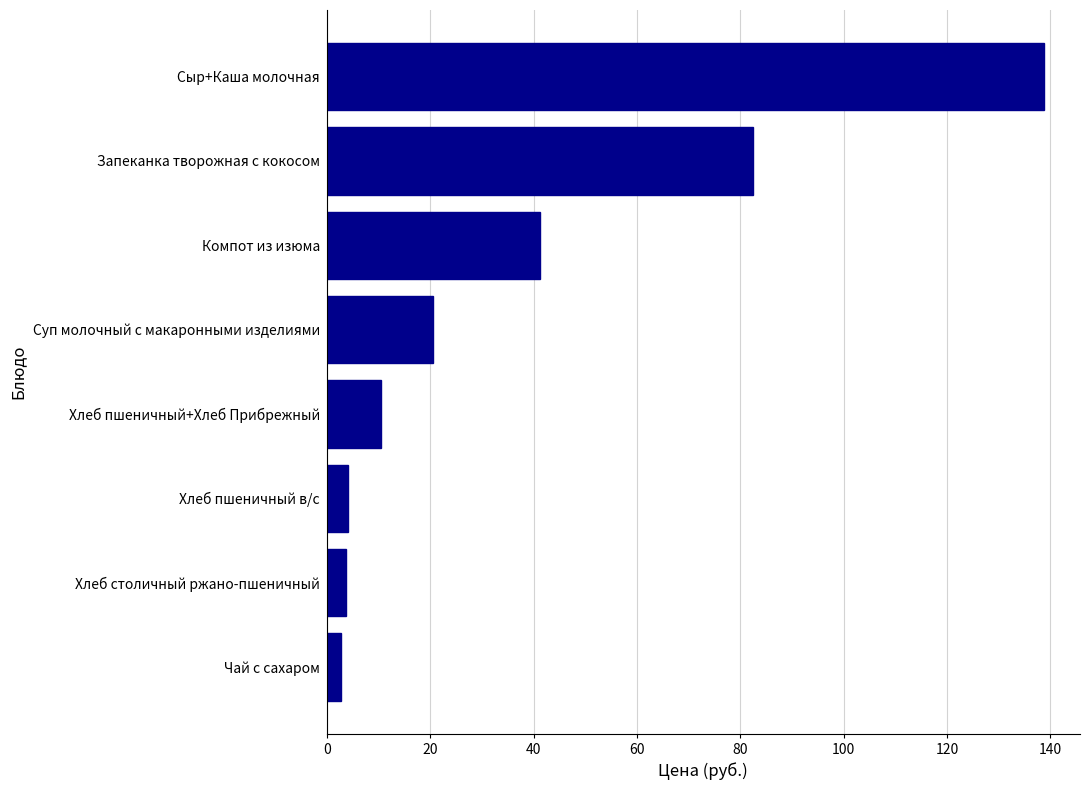

True or false: the data shows 10.4 at Хлеб пшеничный+Хлеб Прибрежный.

True